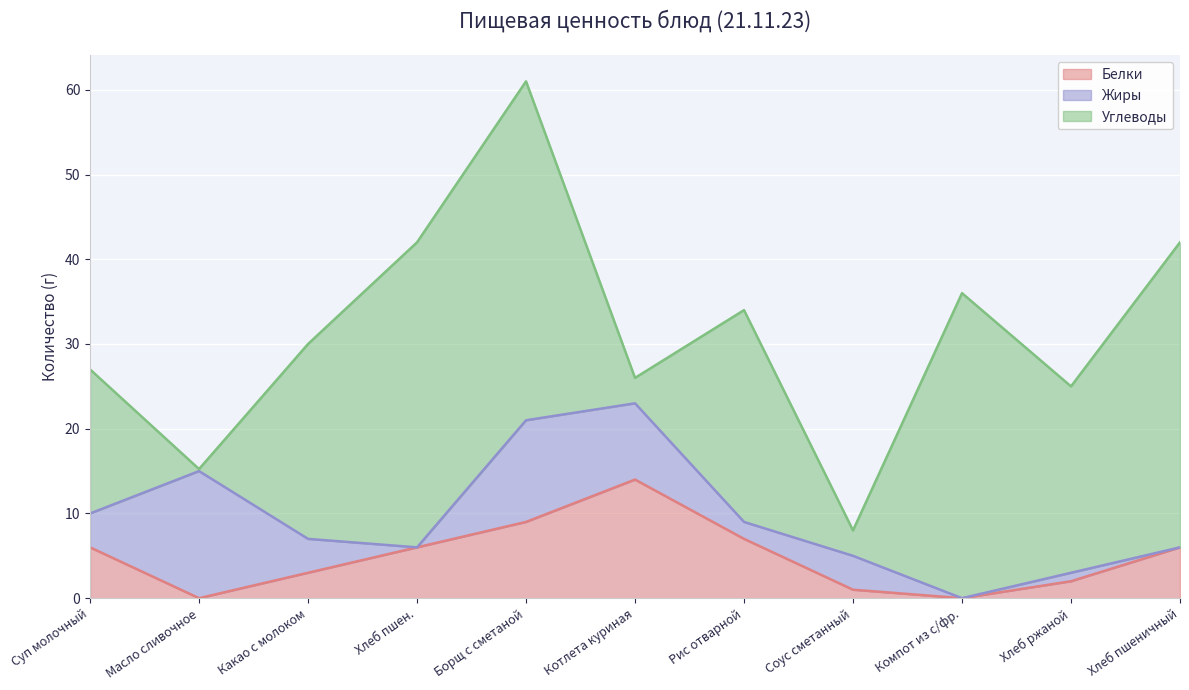

Reading left to right, list all the values displayed in this chart.

Белки: Суп молочный=6.0	Масло сливочное=0.0	Какао с молоком=3.0	Хлеб пшен.=6.0	Борщ с сметаной=9.0	Котлета куриная=14.0	Рис отварной=7.0	Соус сметанный=1.0	Компот из с/фр.=0.0	Хлеб ржаной=2.0	Хлеб пшеничный=6.0
Жиры: Суп молочный=4.0	Масло сливочное=15.0	Какао с молоком=4.0	Хлеб пшен.=0.0	Борщ с сметаной=12.0	Котлета куриная=9.0	Рис отварной=2.0	Соус сметанный=4.0	Компот из с/фр.=0.0	Хлеб ржаной=1.0	Хлеб пшеничный=0.0
Углеводы: Суп молочный=17.0	Масло сливочное=0.2	Какао с молоком=23.0	Хлеб пшен.=36.0	Борщ с сметаной=40.0	Котлета куриная=3.0	Рис отварной=25.0	Соус сметанный=3.0	Компот из с/фр.=36.0	Хлеб ржаной=22.0	Хлеб пшеничный=36.0